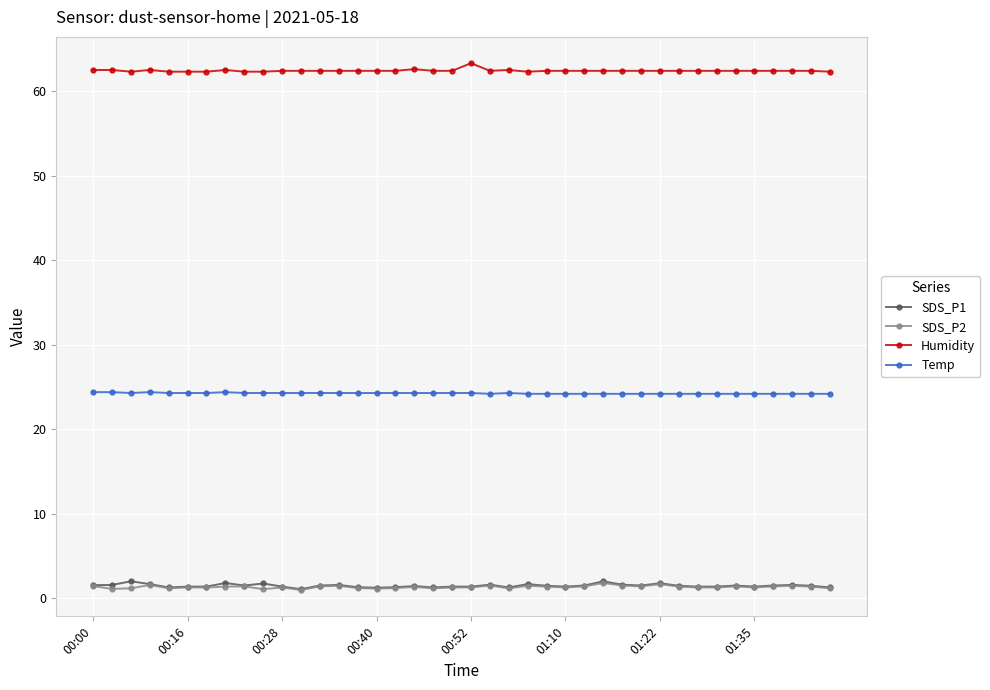

What is the value of the Temp point at the 19th from the left?

24.3